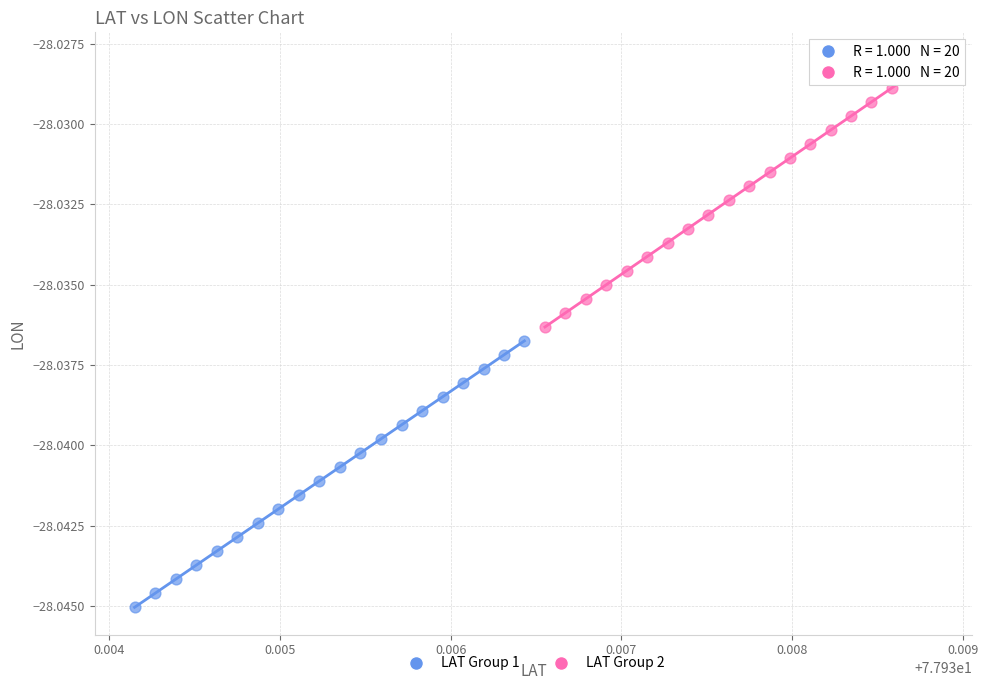

Which series contains the highest Y value?

LAT Group 2